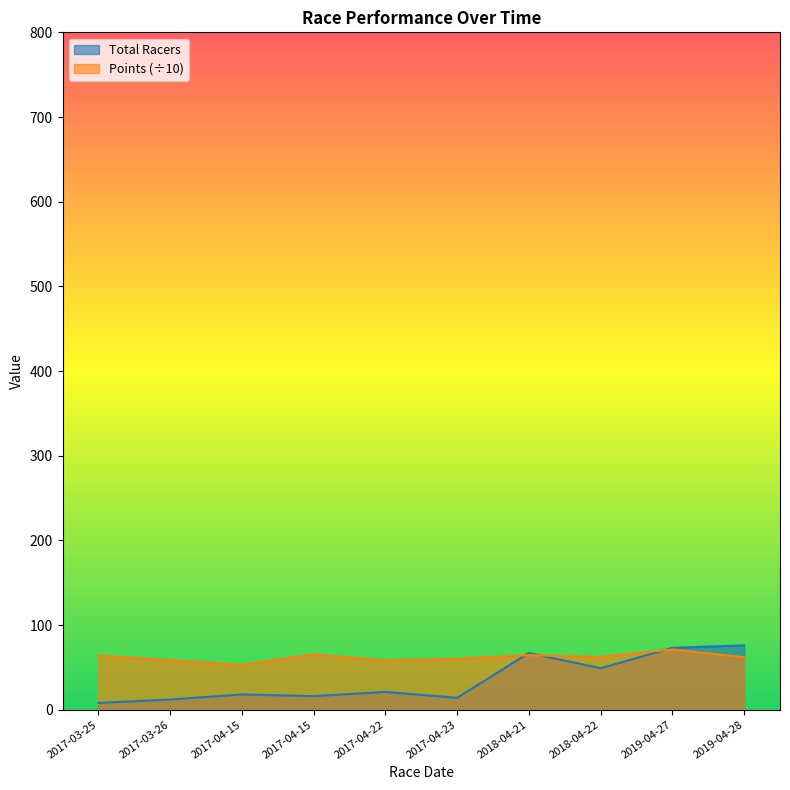

Reading right to left, what are all the values shown in this chart?

Total Racers: 2019-04-28=76.0	2019-04-27=73.0	2018-04-22=49.0	2018-04-21=67.0	2017-04-23=14.0	2017-04-22=21.0	2017-04-15=16.0	2017-04-15=18.0	2017-03-26=12.0	2017-03-25=8.0
Points: 2019-04-28=62.0	2019-04-27=71.1	2018-04-22=62.3	2018-04-21=64.4	2017-04-23=60.0	2017-04-22=58.0	2017-04-15=65.3	2017-04-15=52.8	2017-03-26=58.2	2017-03-25=64.0